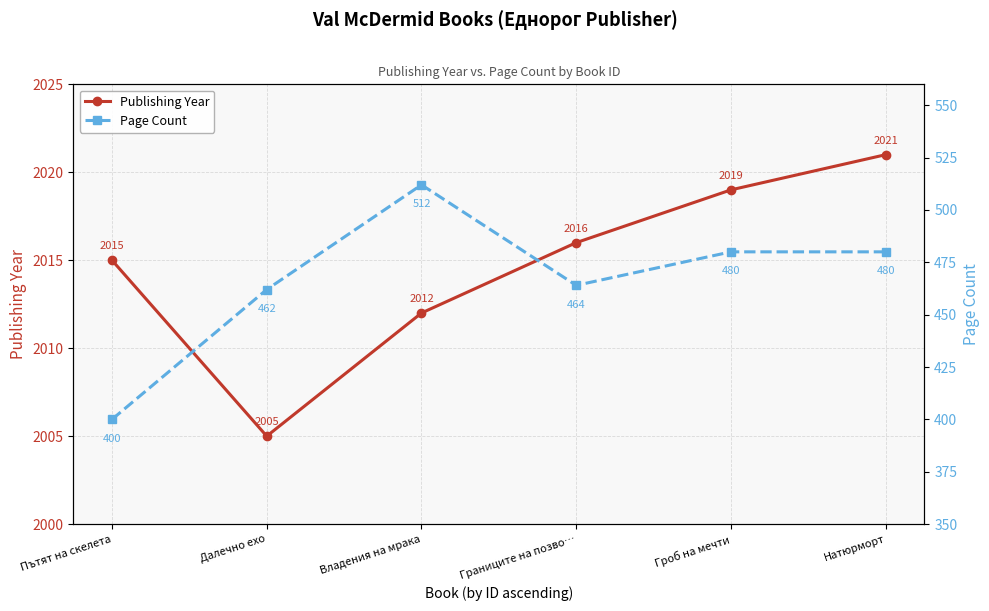

At which category does Page Count reach its first local valley?

Границите на позво…